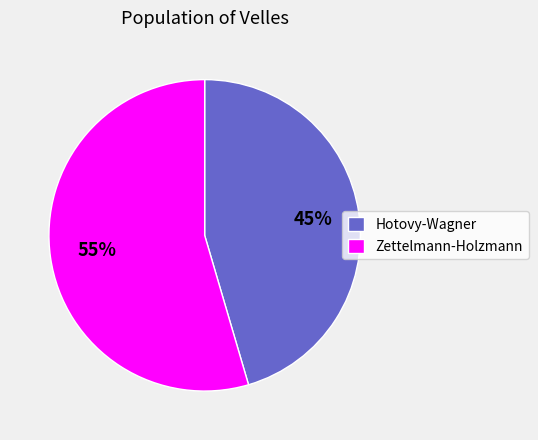

What is the smallest slice in the pie chart?

Hotovy-Wagner